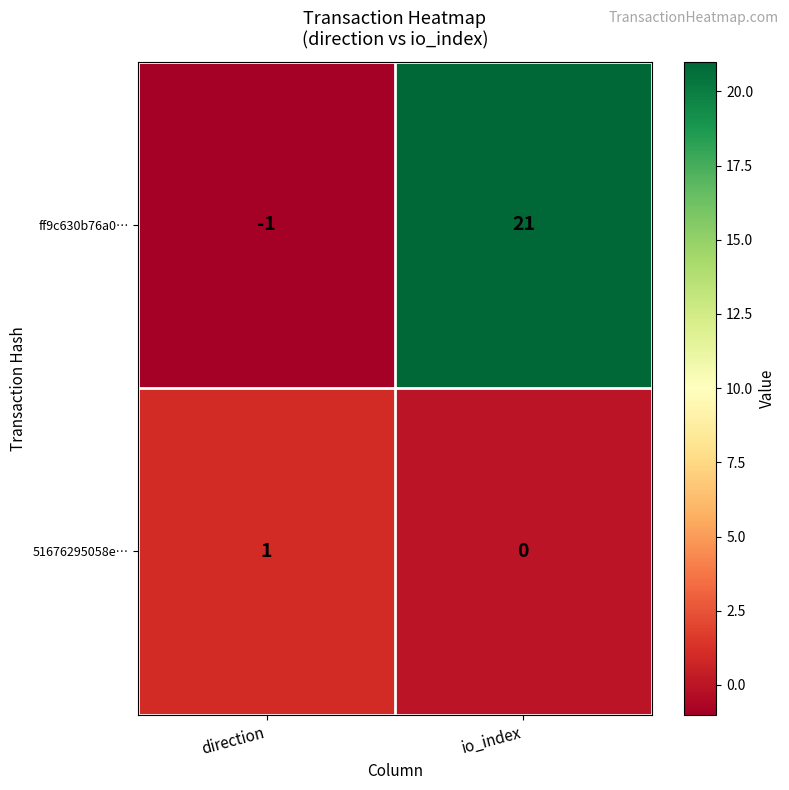

At io_index, list the series in order from smallest to largest.

51676295058e…, ff9c630b76a0…